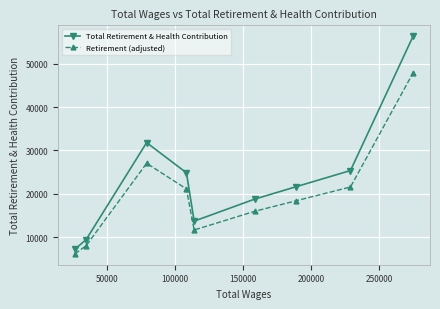

Is this an area chart (filled region under the line)?

No